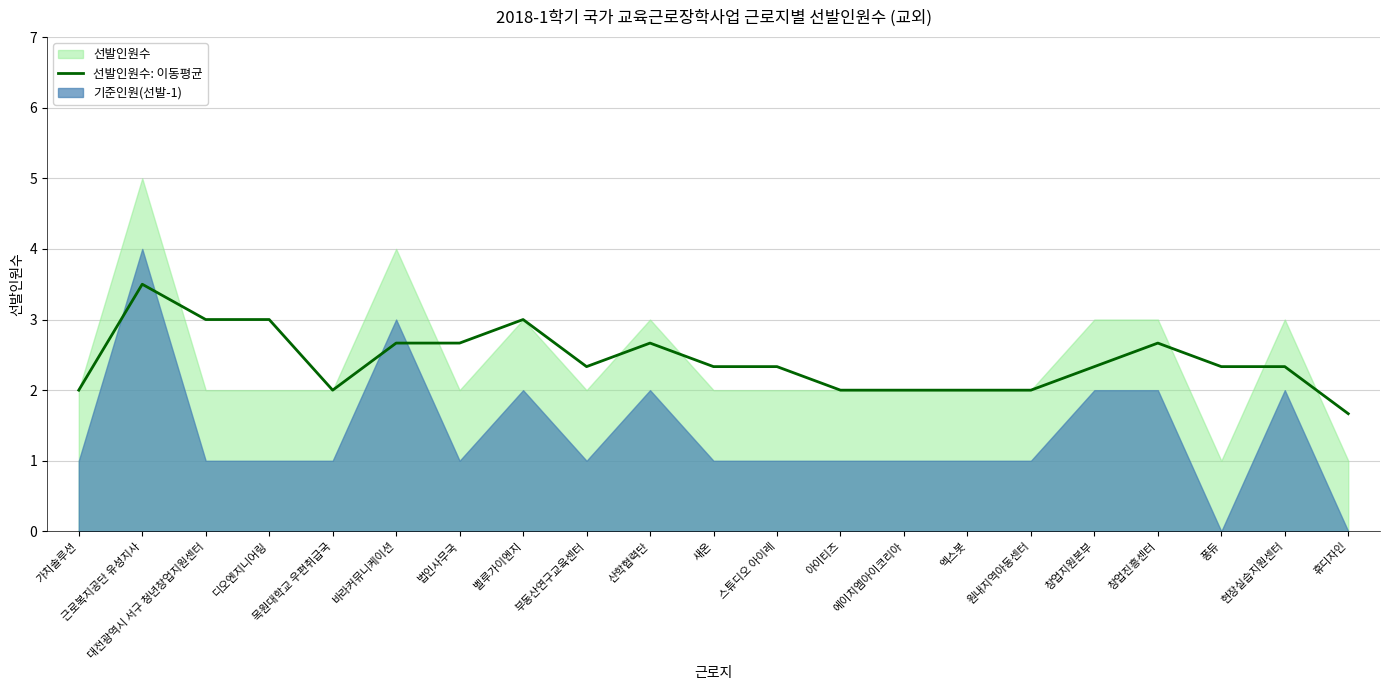

At which category does the chart reach its minimum across all series?

휴디자인